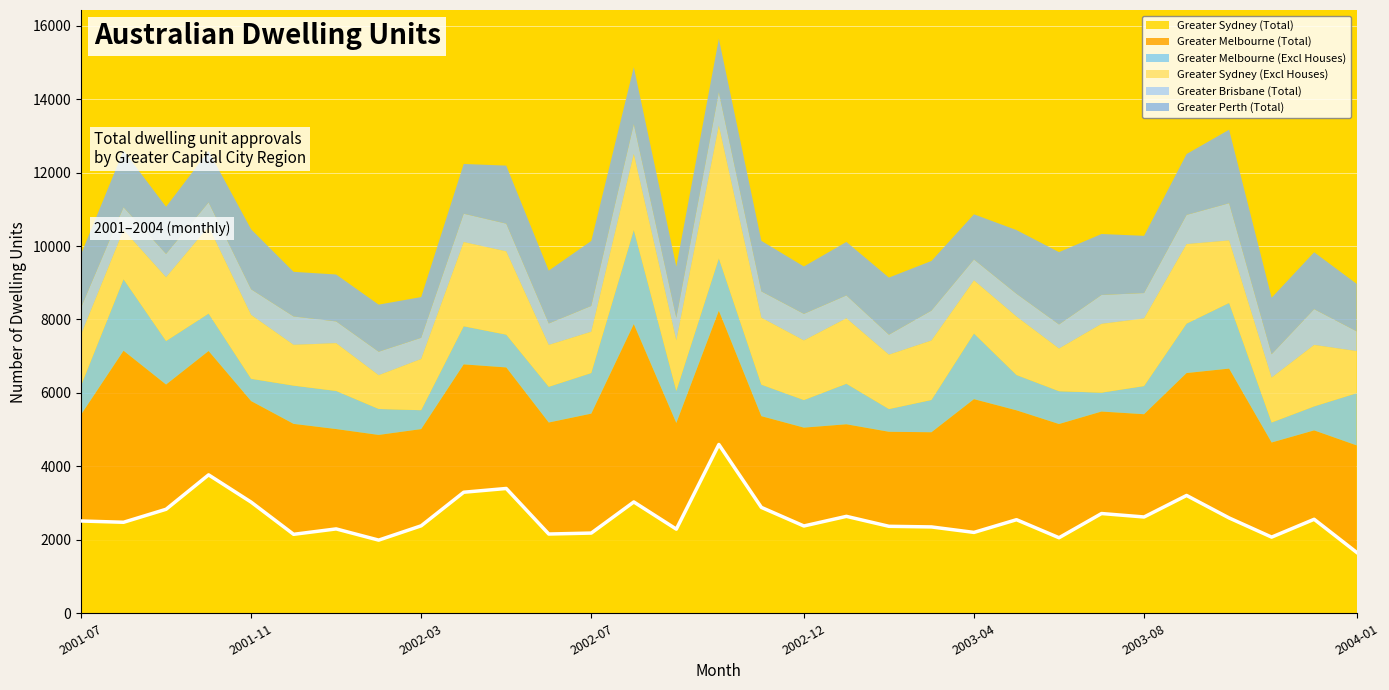

How many values in the Greater Brisbane (Total) series exceed 691?

15